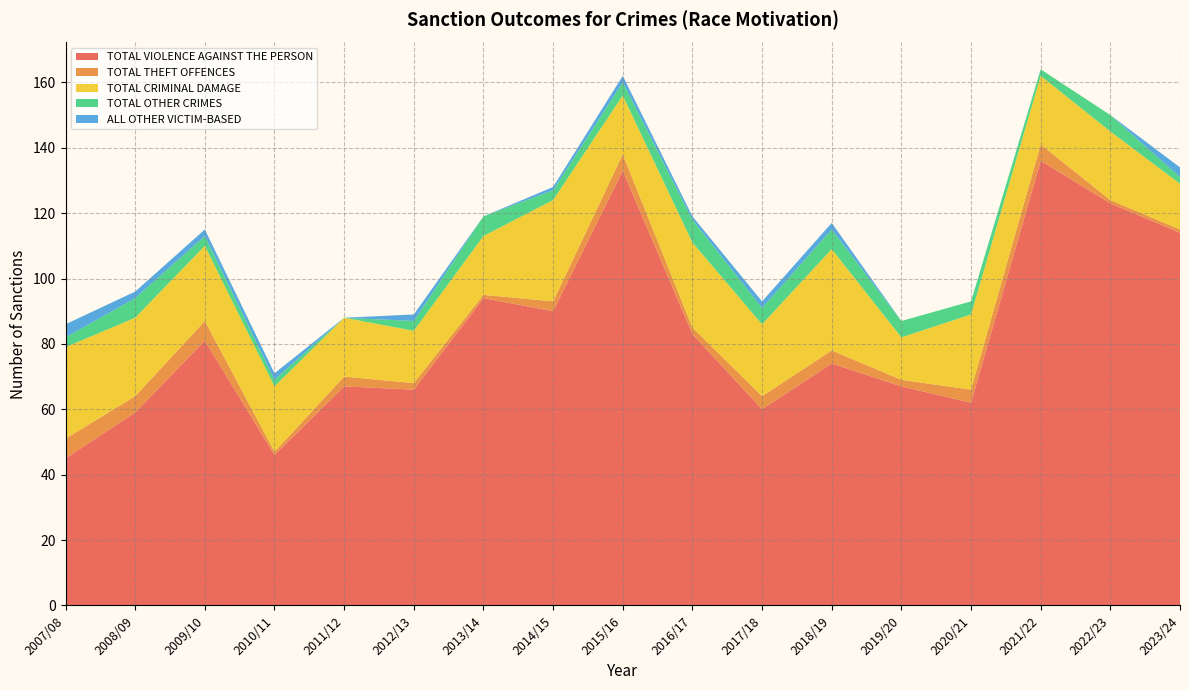

Reading right to left, what are all the values shown in this chart?

TOTAL VIOLENCE AGAINST THE PERSON: 114	123	136	62	67	74	60	83	133	90	94	66	67	46	81	59	45
TOTAL THEFT OFFENCES: 1	1	5	4	2	4	4	2	5	3	1	2	3	1	6	5	6
TOTAL CRIMINAL DAMAGE: 14	21	21	23	13	31	22	26	18	31	18	16	18	20	23	24	28
TOTAL OTHER CRIMES: 2	5	2	4	5	6	5	7	4	3	6	3	0	2	3	6	3
ALL OTHER VICTIM-BASED: 3	0	0	0	0	2	2	1	2	1	0	2	0	2	2	2	4